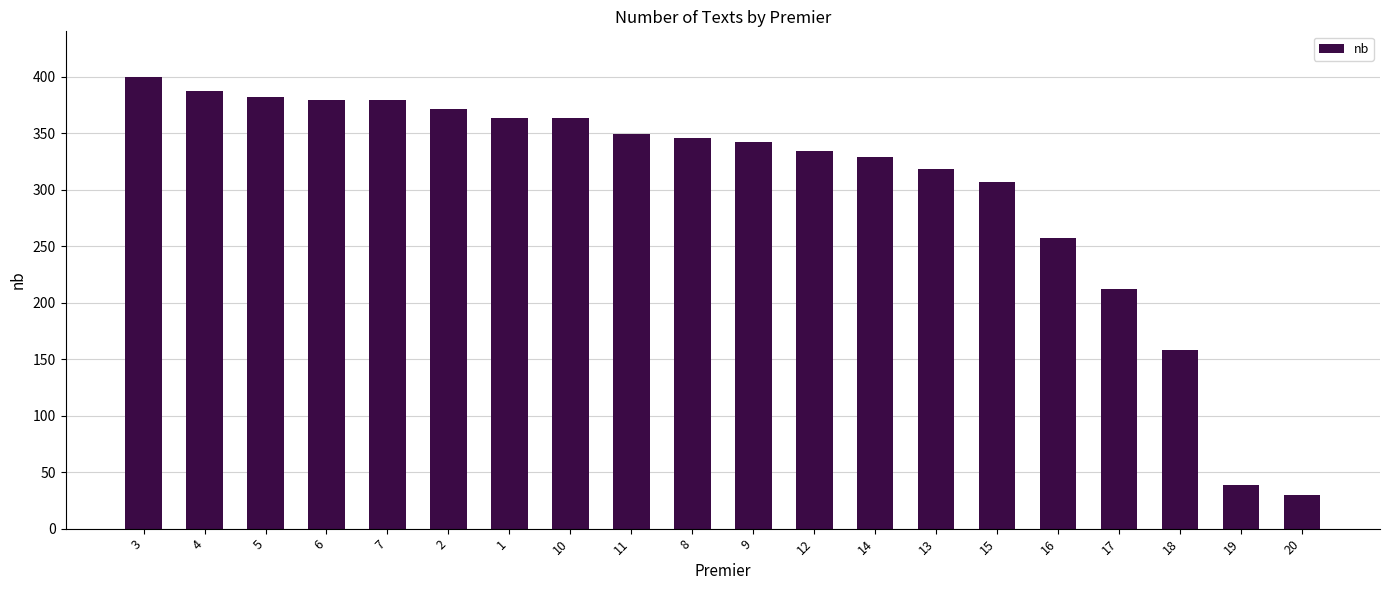

What is the difference between the values at 13 and 4?

69